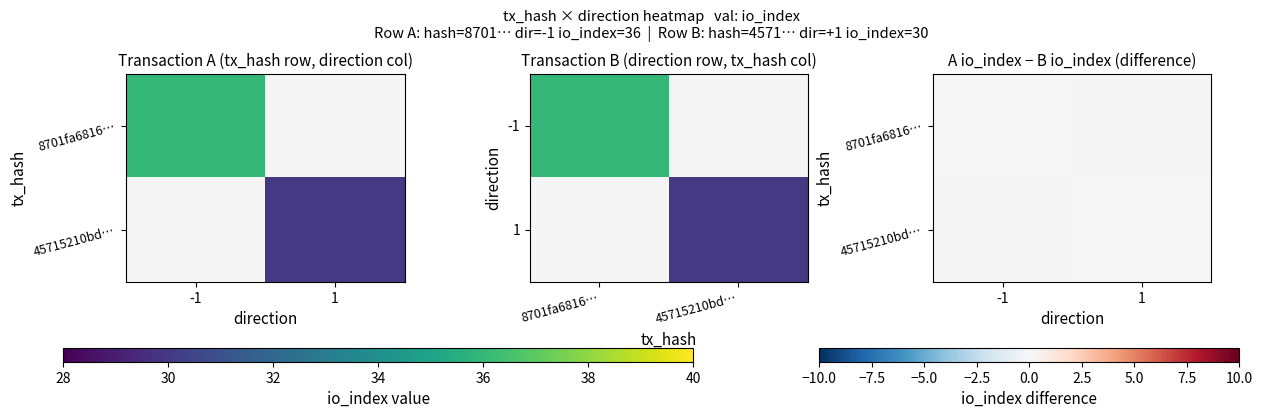

Reading left to right, transcribe all the data shown in this chart.

8701fa6816de2c701475c70dbfb24d2472fba49: direction=-1	io_index=36
45715210bdad41cbc401aa02eaad7225d411b88: direction=1	io_index=30